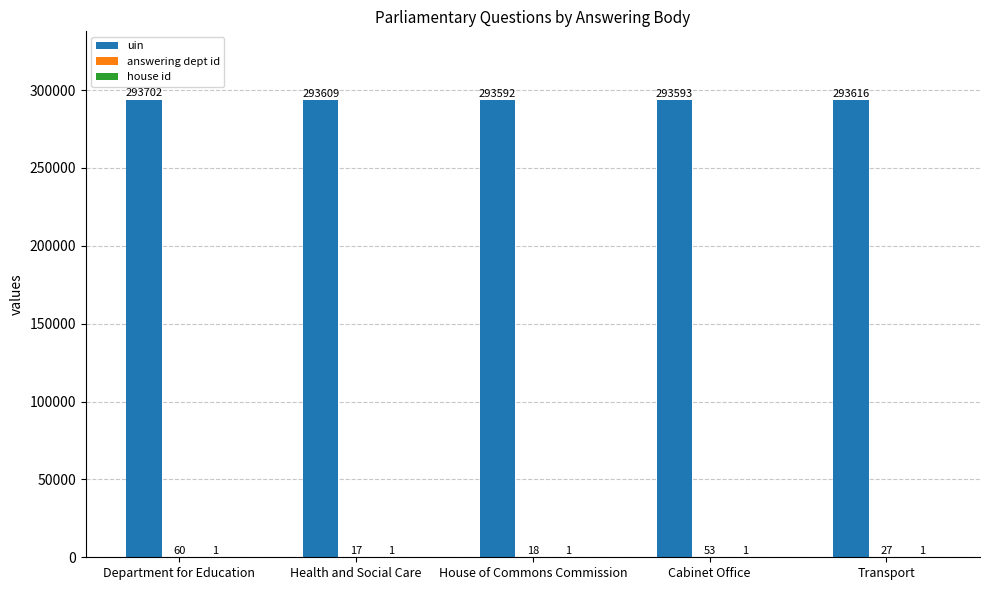

At which category is the sum across all series the highest?

Department for Education